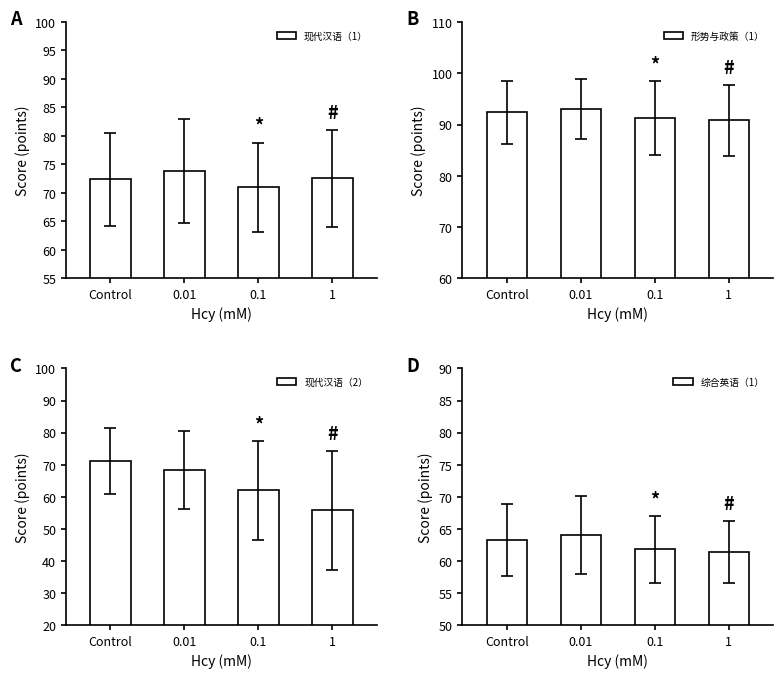

Is it true that 现代汉语（1） equals 121.4 at 0.01?

False